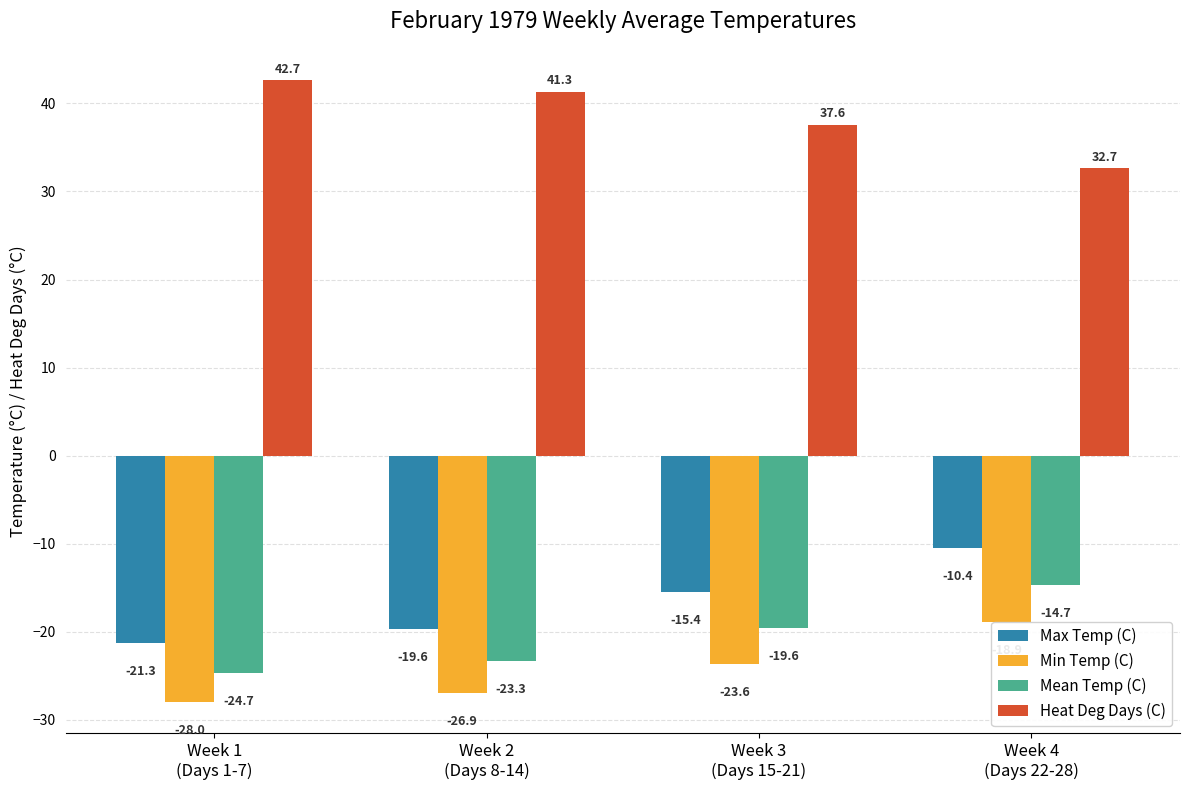

Where does the Heat Deg Days (C) series first go above 41?

Week 1
(Days 1-7)